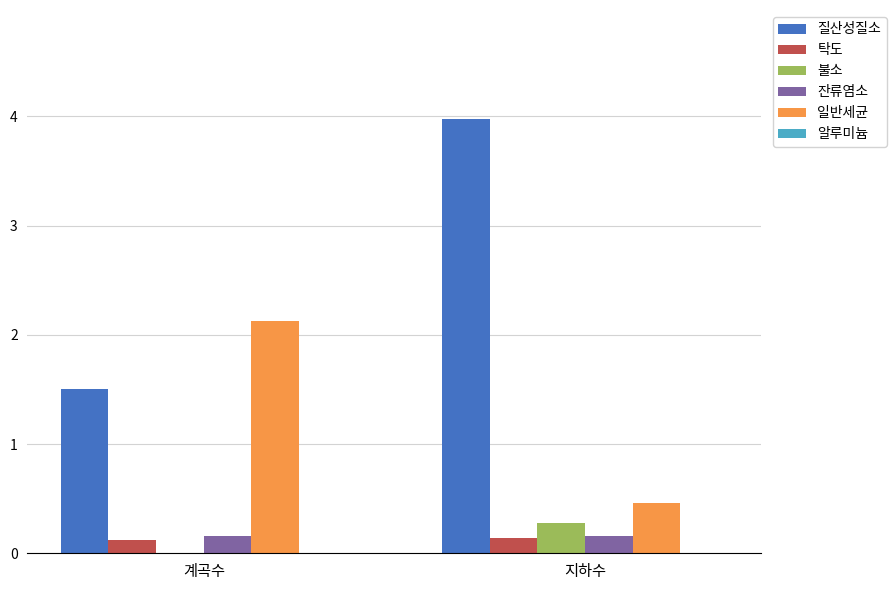

Which category has the highest value across all series?

지하수